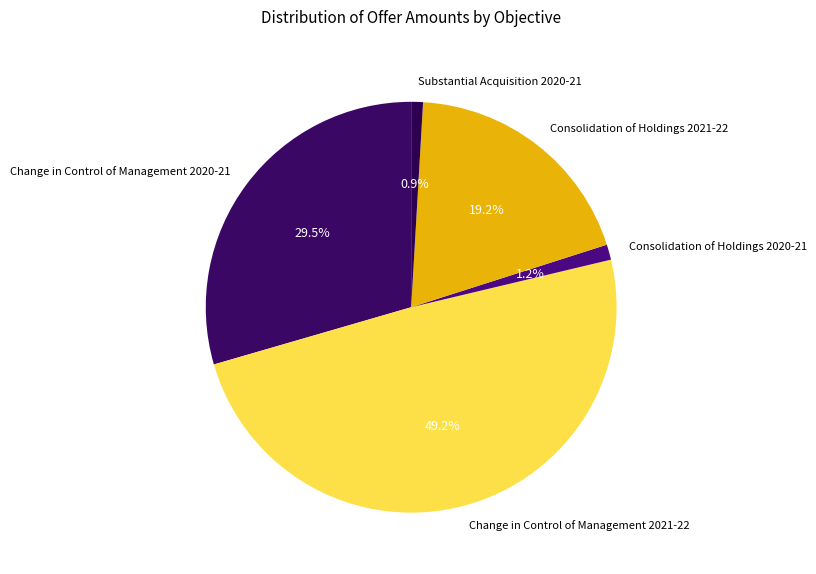

To the nearest percent, what is the difference between the largest and smallest slice percentages?

48%